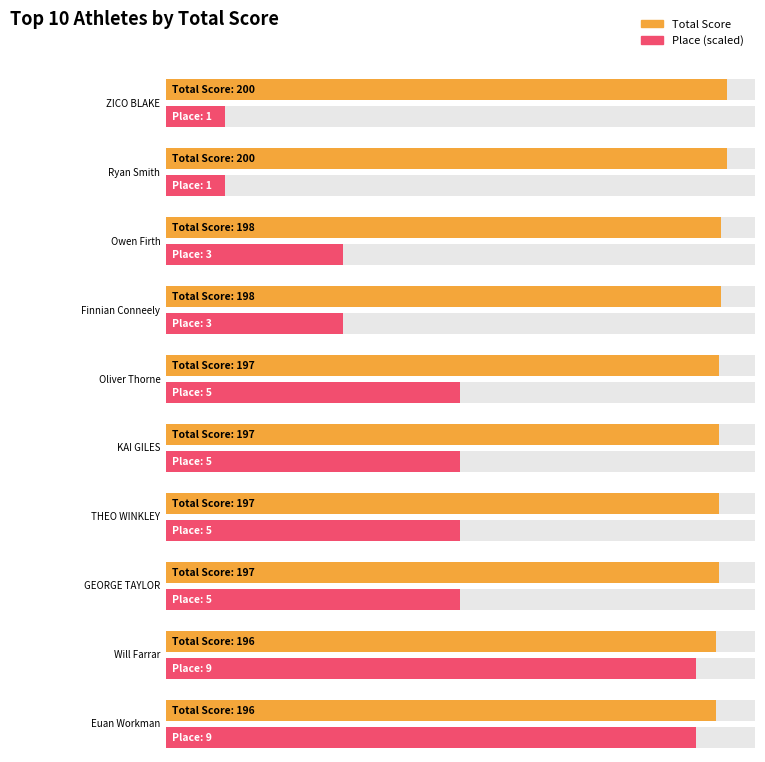

Is it true that Place equals 3 at Finnian Conneely?

True